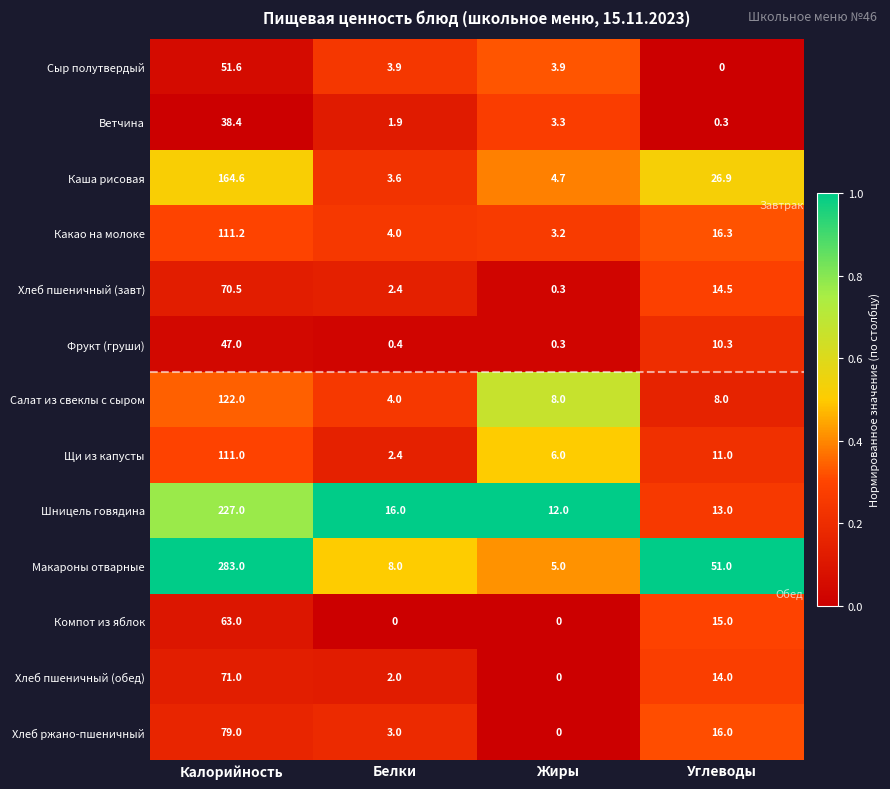

What is the difference between the Каша рисовая values at Калорийность and Жиры?

159.9